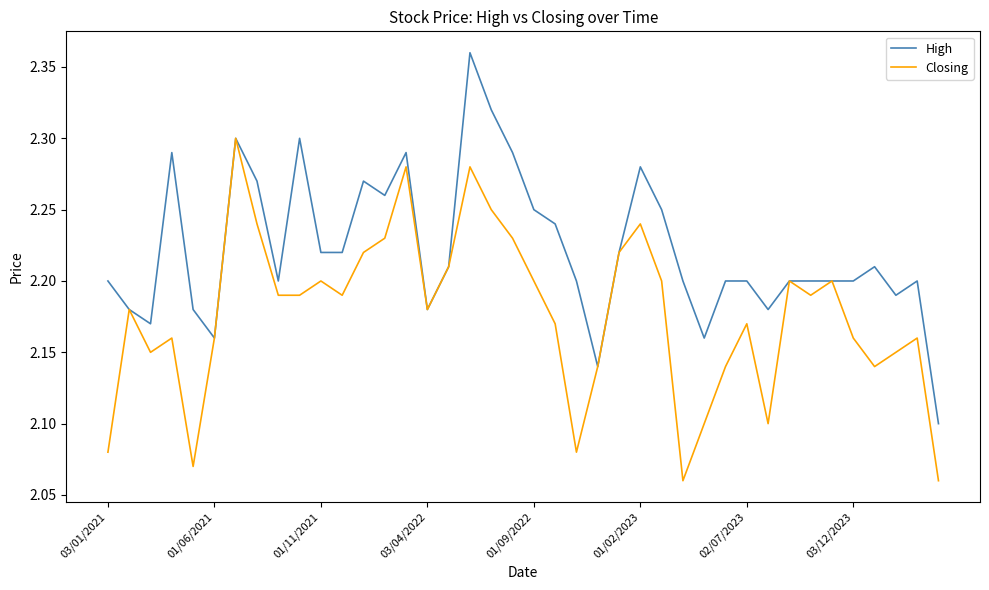

What is the difference between the maximum and minimum values in the High series?

0.3